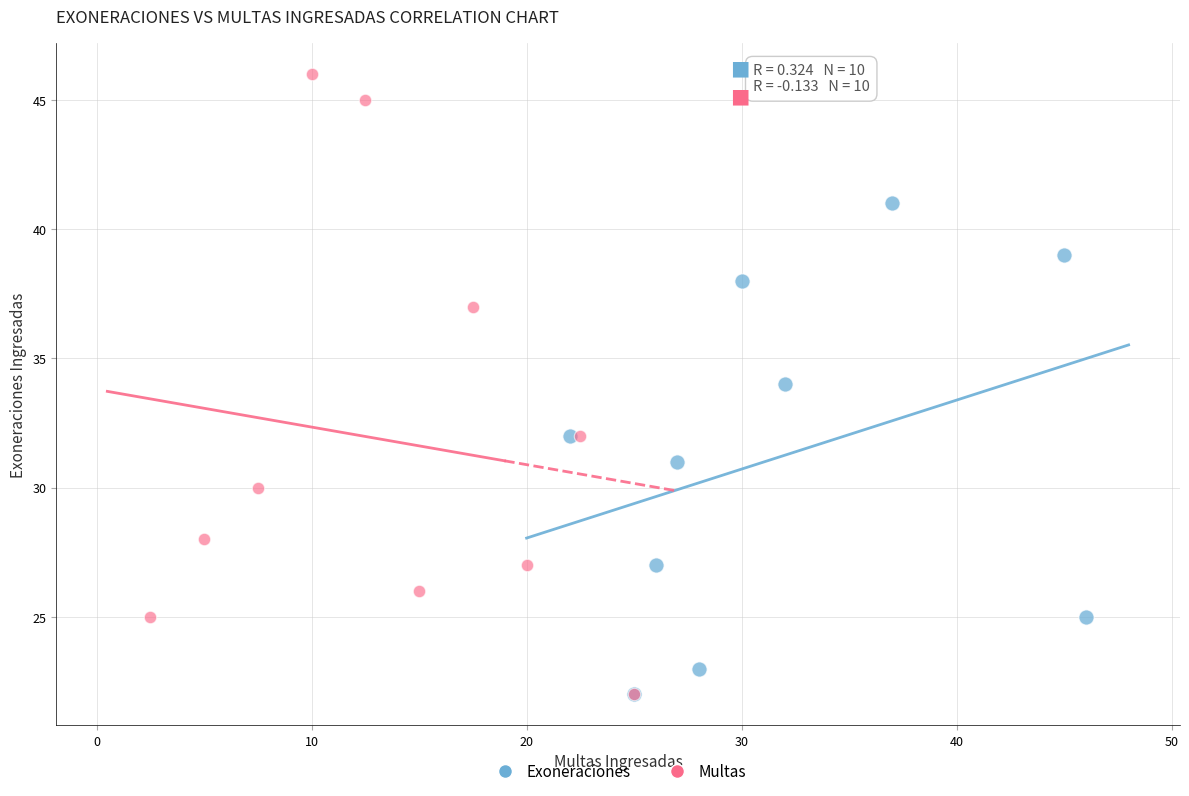

Which series has the largest Y range (max minus min)?

Multas